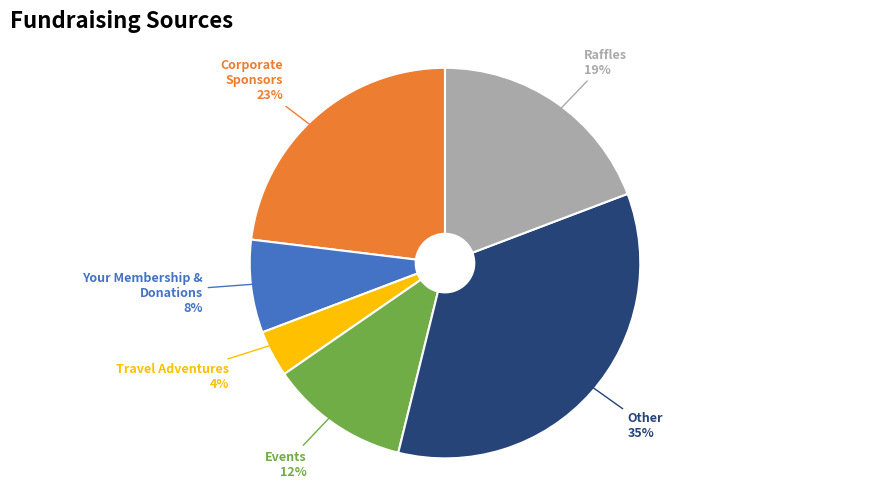

What is the smallest slice in the pie chart?

Travel Adventures